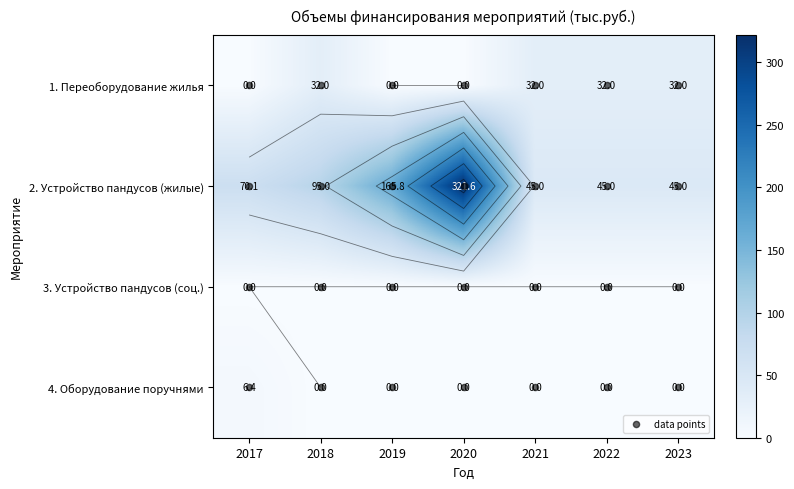

How many 1. Переоборудование жилья values are between 0 and 32?

7